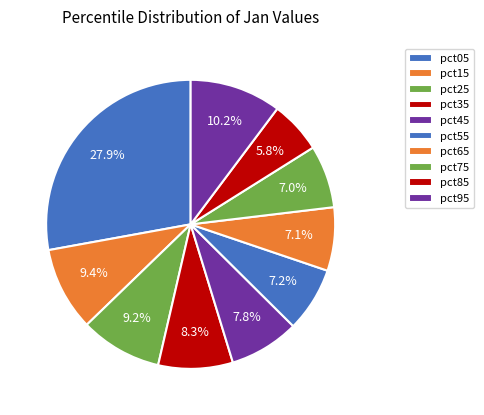

Rank the categories by value from lowest to highest.

pct85, pct75, pct65, pct55, pct45, pct35, pct25, pct15, pct95, pct05